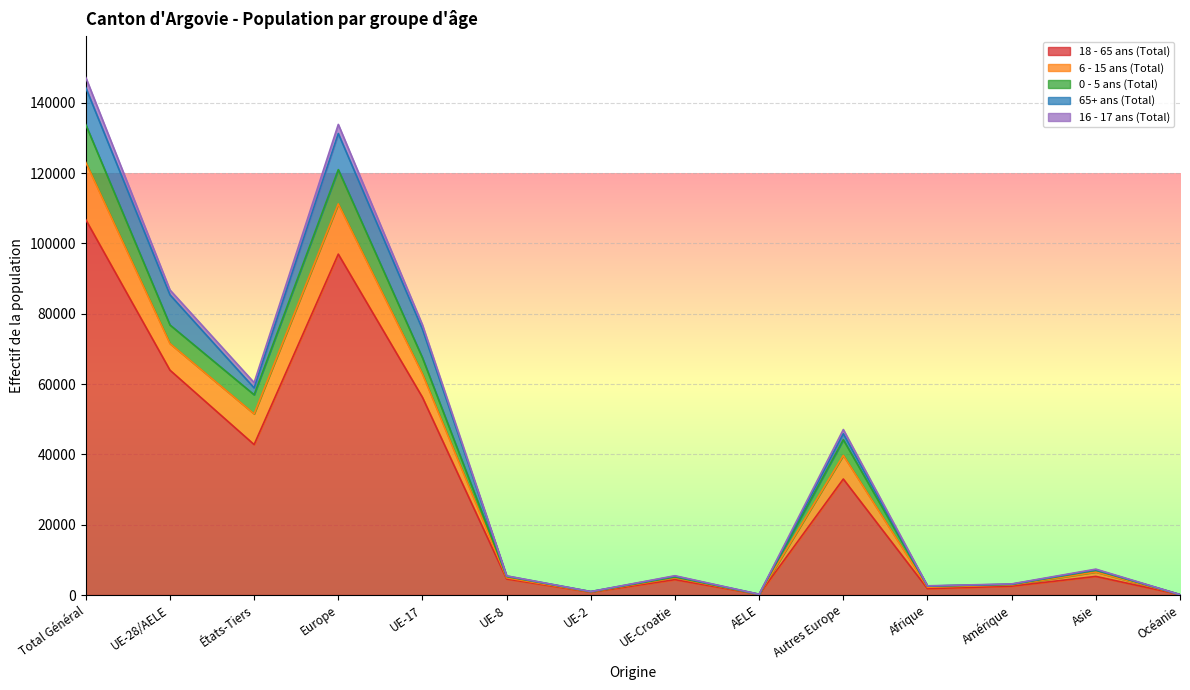

At which category does 16 - 17 ans (Total) reach its first local valley?

États-Tiers